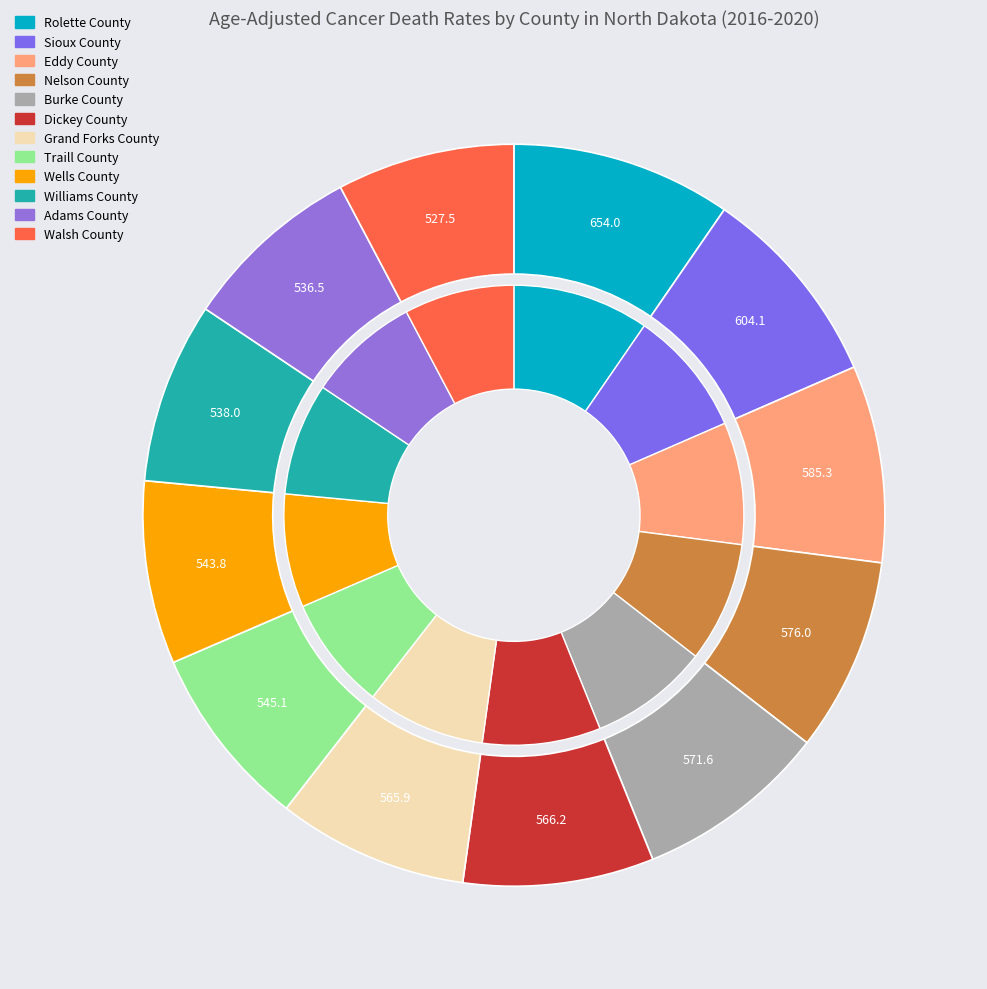

Combined, do Walsh County and Adams County account for over 50%?

No